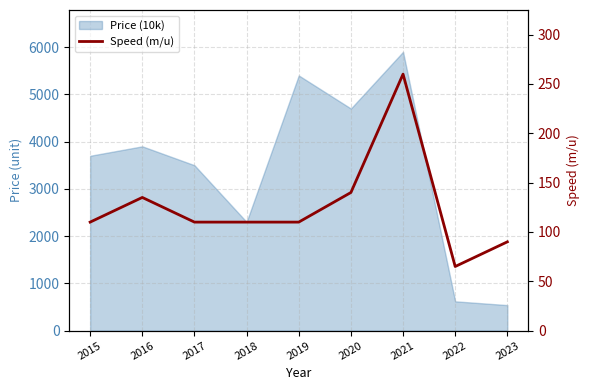

Is it true that the value at 2018 is 110?

True